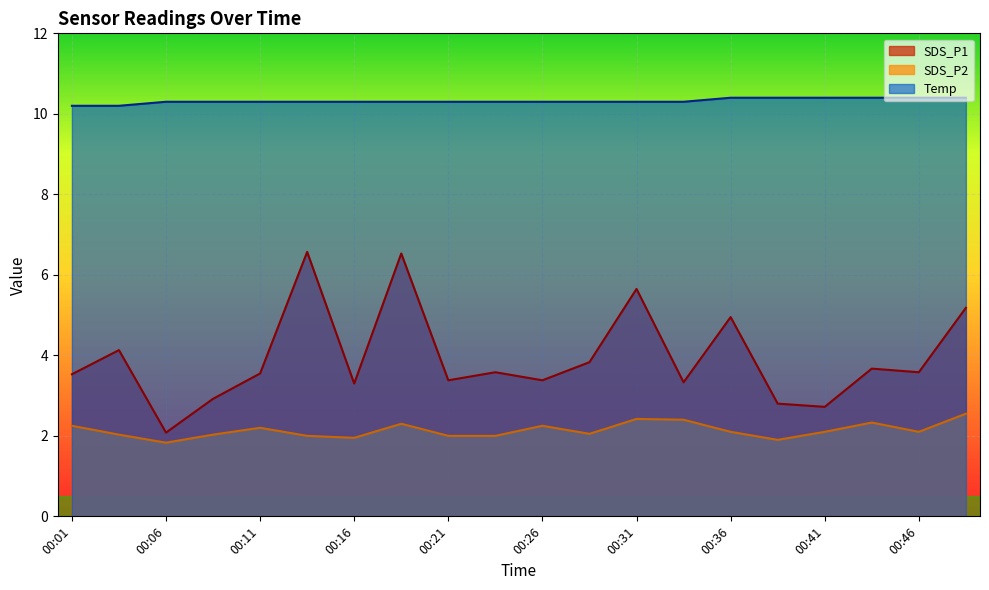

Rank the series by their average value, from highest to lowest.

Temp, SDS_P1, SDS_P2